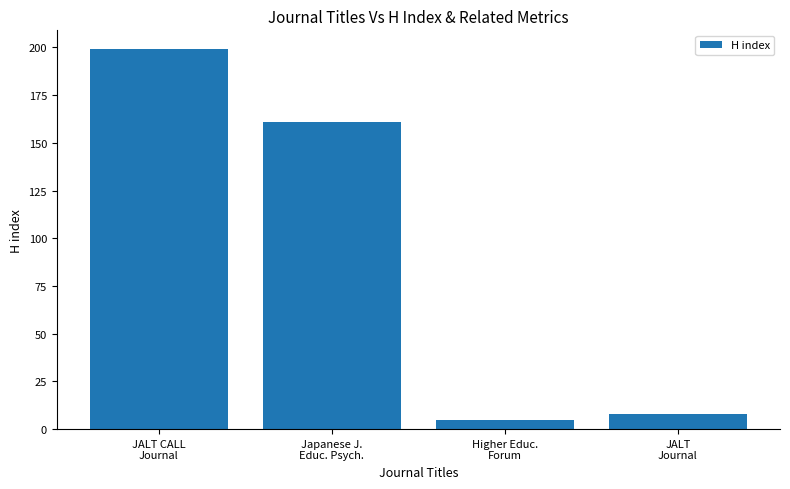

The chart shows a value of 63 at Japanese J.
Educ. Psych.. True or false?

False